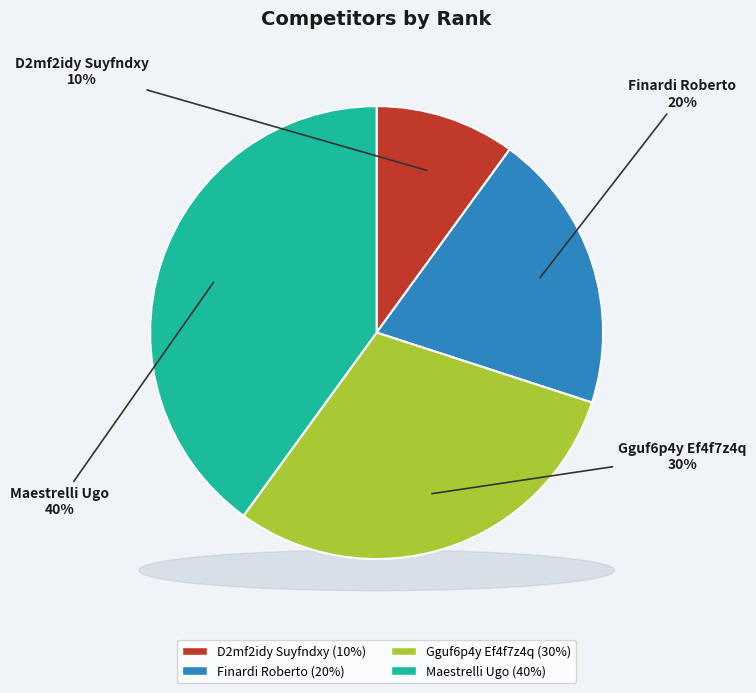

To the nearest percent, what percentage of the pie is D2mf2idy Suyfndxy?

10%